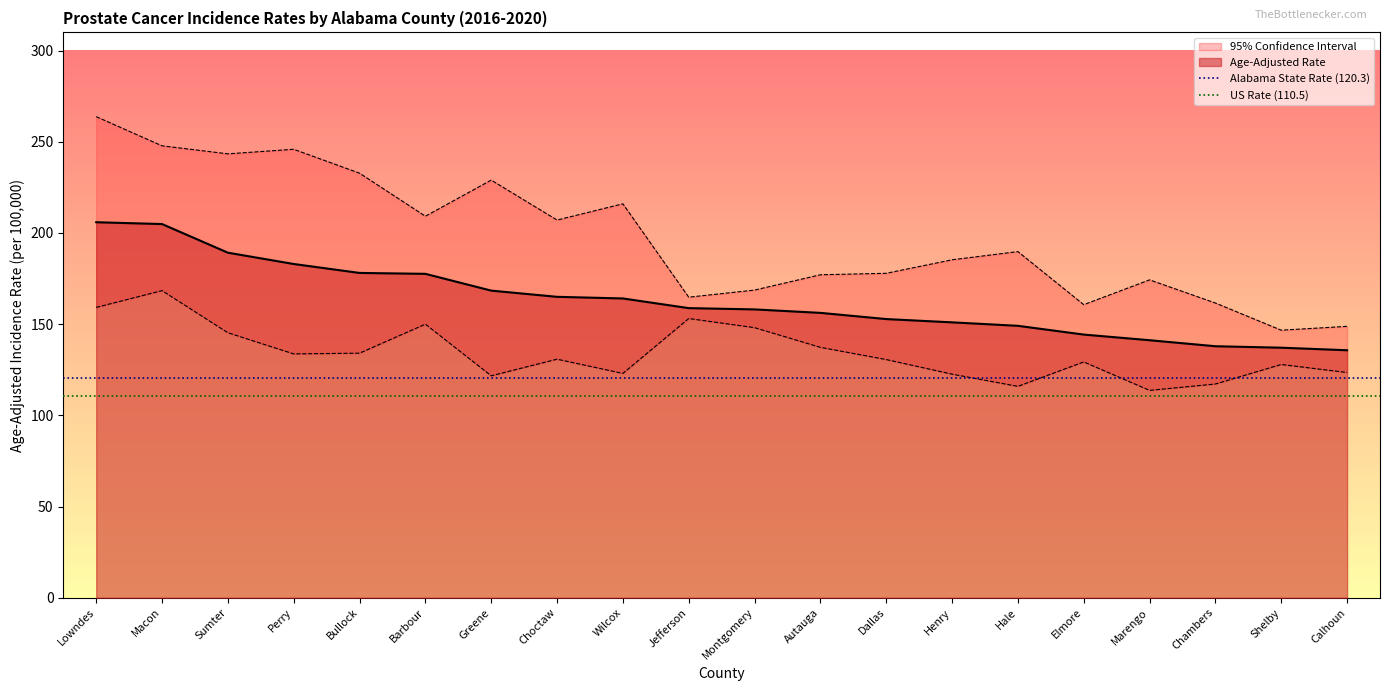

Which category has the lowest value in the US Rate (110.5) series?

Lowndes